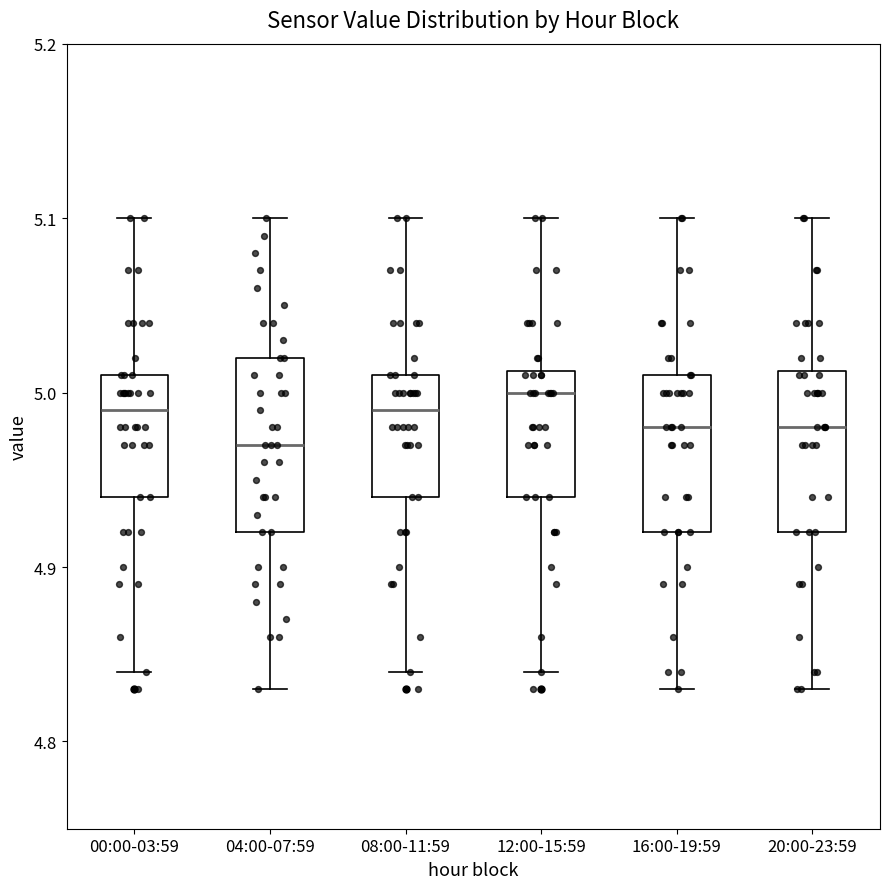

Reading left to right, read every box against the y-axis: the position of its median line, the range the box covers, and the ends of its whiskers. The values are not printed on the chart, so give them approximately, as read against the axis.

00:00-03:59: median 4.99, box 4.94 to 5.01, whiskers 4.84 to 5.10
04:00-07:59: median 4.97, box 4.92 to 5.02, whiskers 4.83 to 5.10
08:00-11:59: median 4.99, box 4.94 to 5.01, whiskers 4.84 to 5.10
12:00-15:59: median 5.00, box 4.94 to 5.01, whiskers 4.84 to 5.10
16:00-19:59: median 4.98, box 4.92 to 5.01, whiskers 4.83 to 5.10
20:00-23:59: median 4.98, box 4.92 to 5.01, whiskers 4.83 to 5.10